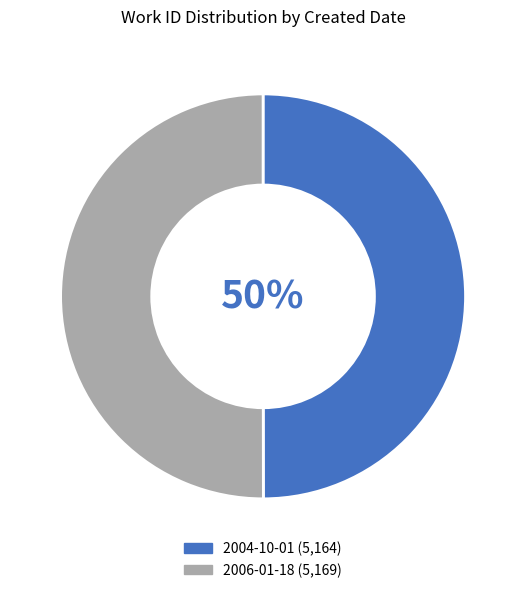

Is it true that 2004-10-01 is 41% of the pie?

False